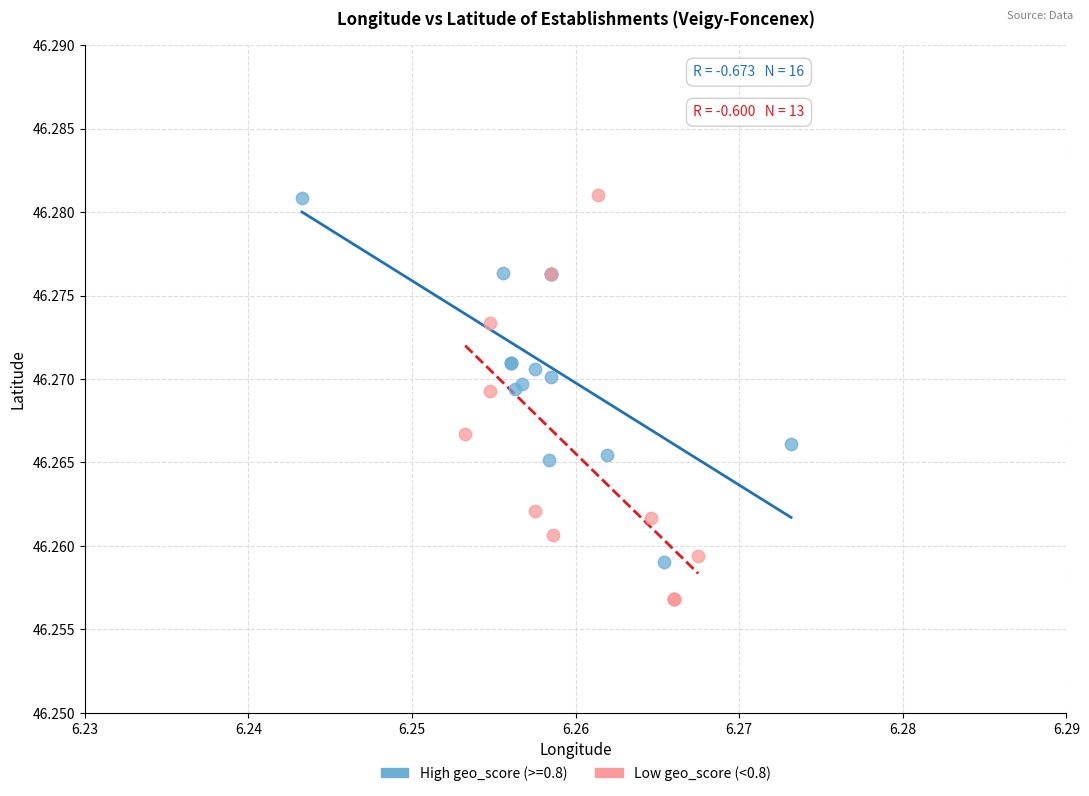

Which series reaches the minimum Y coordinate?

Low geo_score (<0.8)